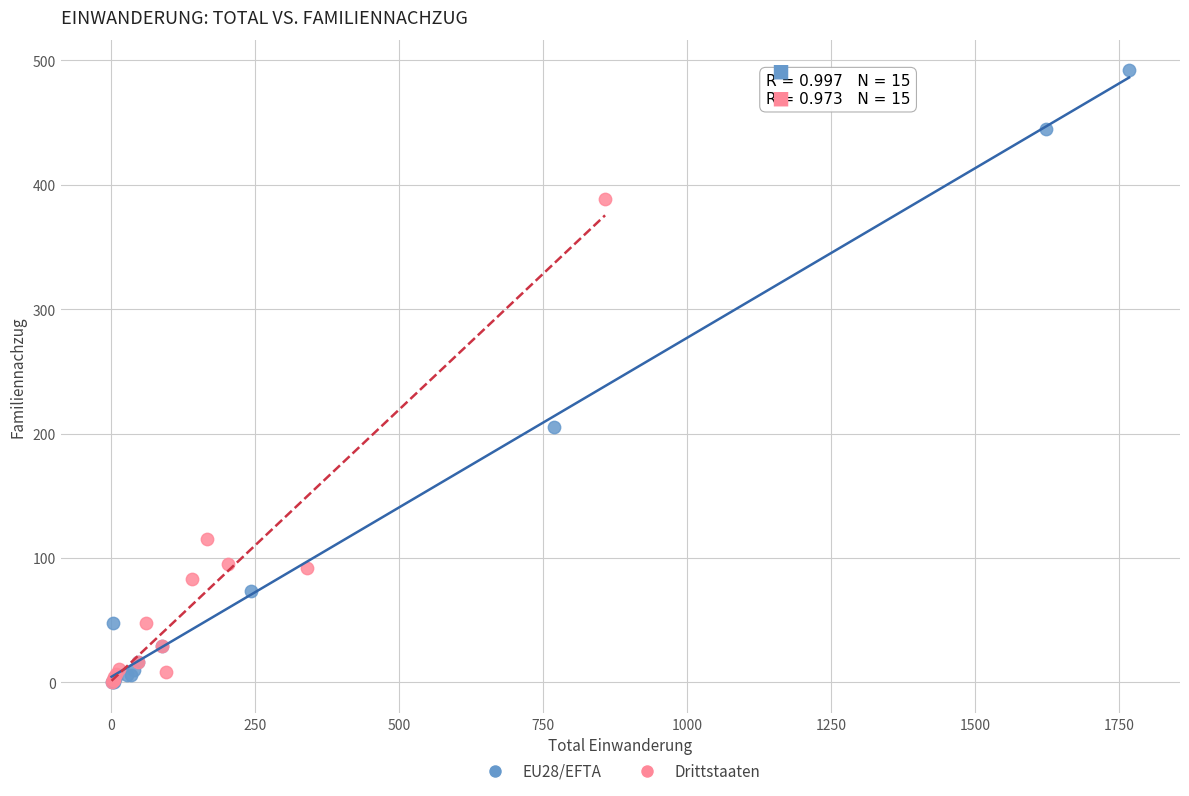

Which series has the widest spread of Y values?

EU28/EFTA